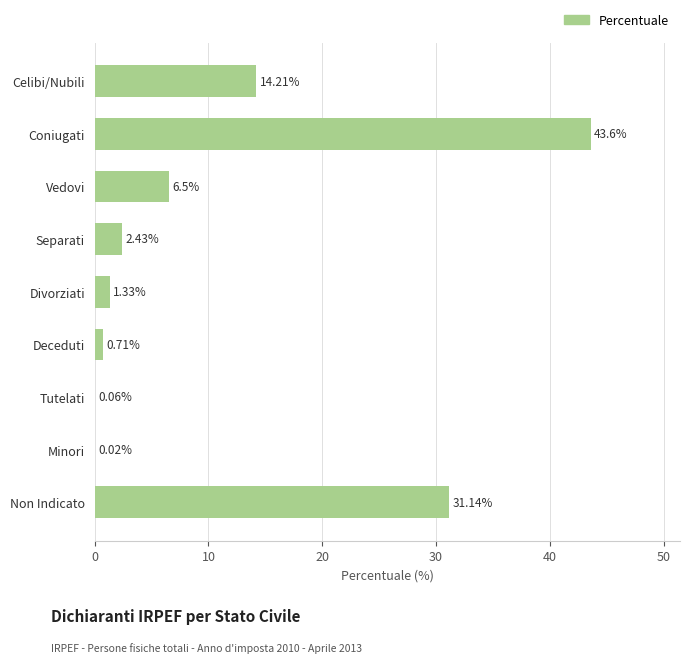

Which has a higher value, Tutelati or Separati?

Separati